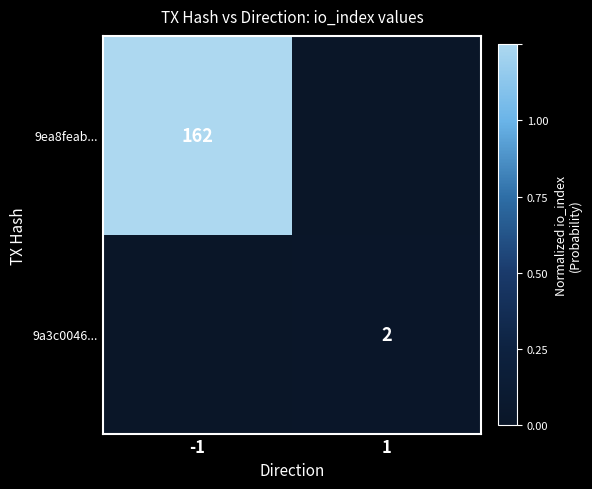

At how many categories does at least one series exceed 0?

2